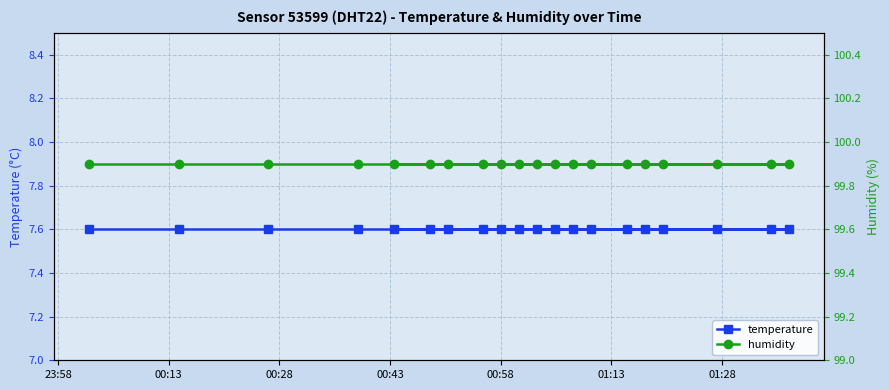

At which category does the chart reach its minimum across all series?

23:58